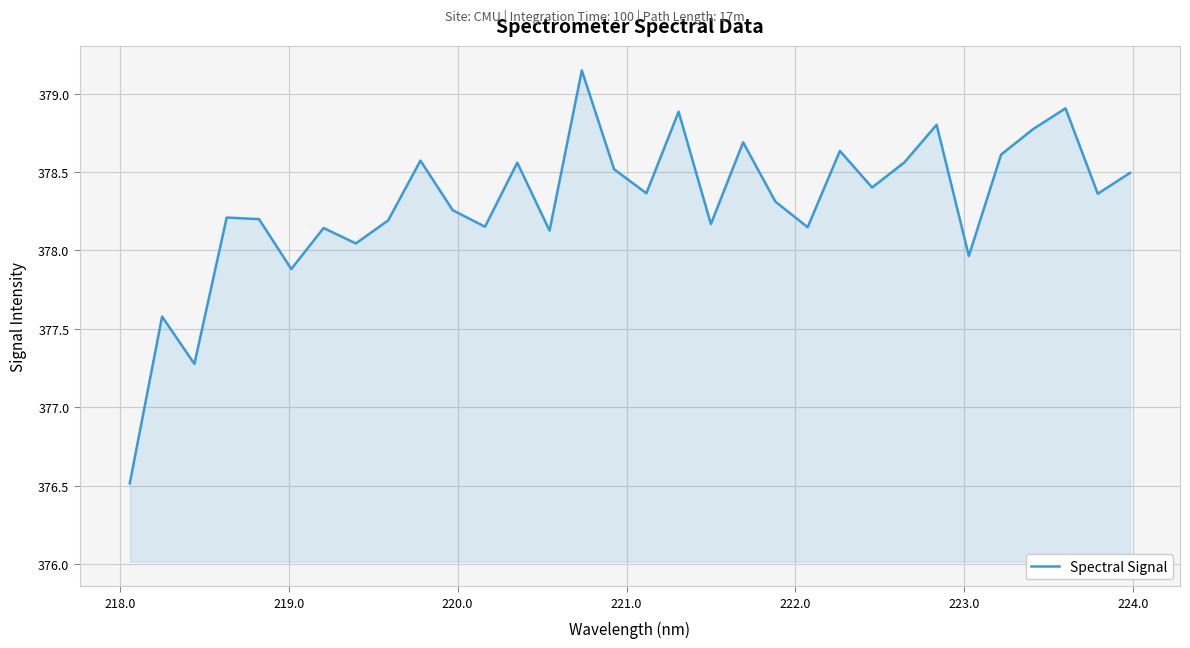

What is the minimum value shown in the chart?

376.5